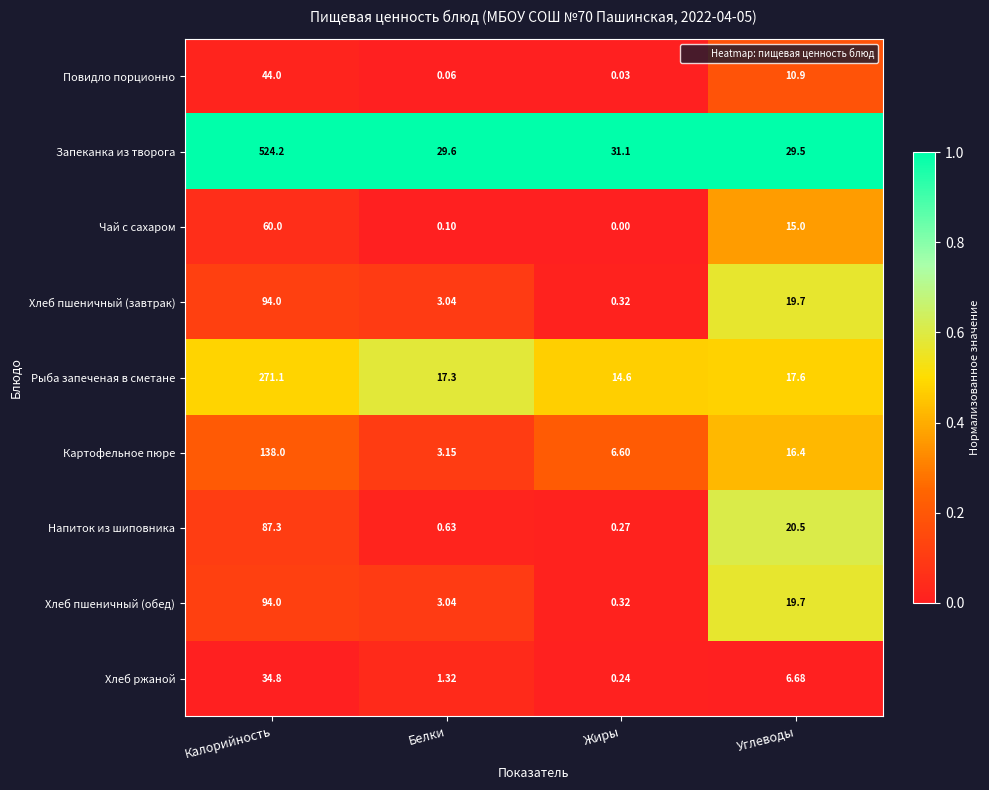

Which series changed the most between Белки and Жиры?

Картофельное пюре